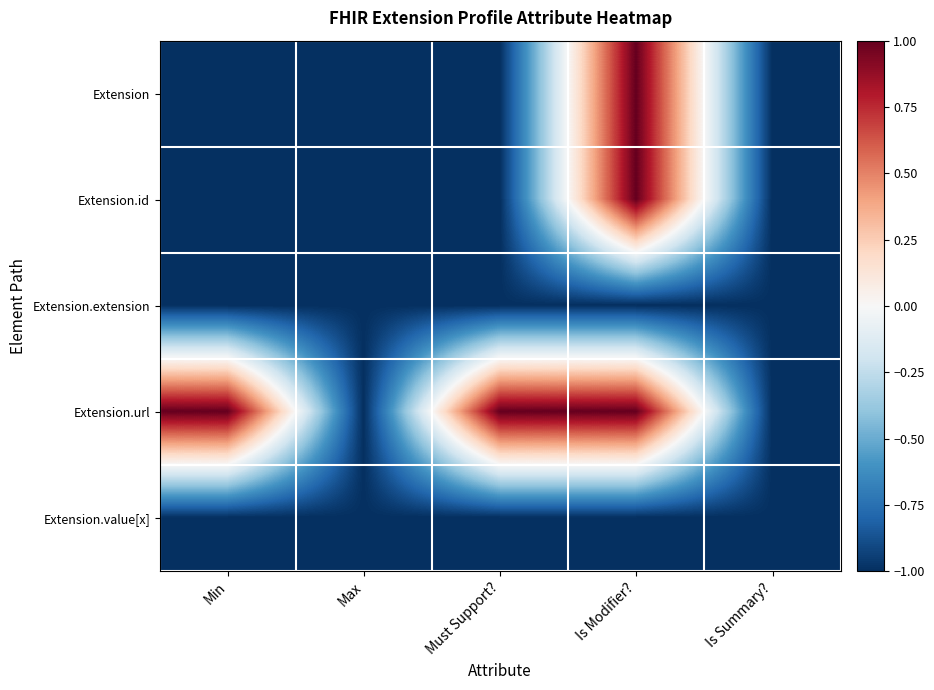

Reading left to right, list all the values displayed in this chart.

Extension: Min=-1	Max=-1	Must Support?=-1	Is Modifier?=1	Is Summary?=-1
Extension.id: Min=-1	Max=-1	Must Support?=-1	Is Modifier?=1	Is Summary?=-1
Extension.extension: Min=-1	Max=-1	Must Support?=-1	Is Modifier?=-1	Is Summary?=-1
Extension.url: Min=1	Max=-1	Must Support?=1	Is Modifier?=1	Is Summary?=-1
Extension.value[x]: Min=-1	Max=-1	Must Support?=-1	Is Modifier?=-1	Is Summary?=-1